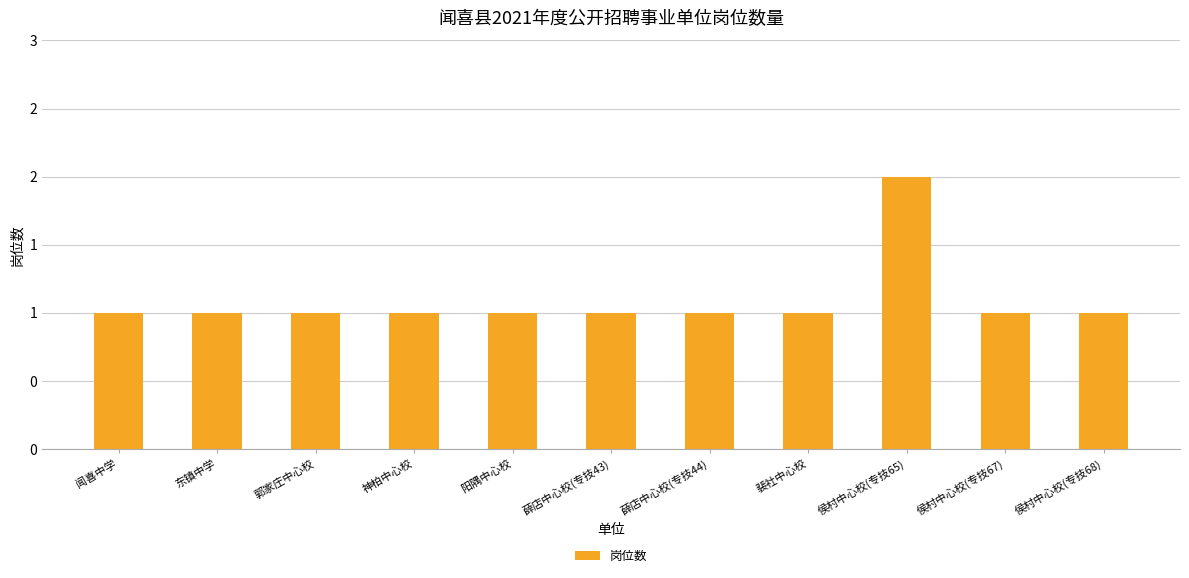

Reading left to right, list all the values displayed in this chart.

闻喜中学=1	东镇中学=1	郭家庄中心校=1	神柏中心校=1	阳隅中心校=1	薛店中心校(专技43)=1	薛店中心校(专技44)=1	裴社中心校=1	侯村中心校(专技65)=2	侯村中心校(专技67)=1	侯村中心校(专技68)=1